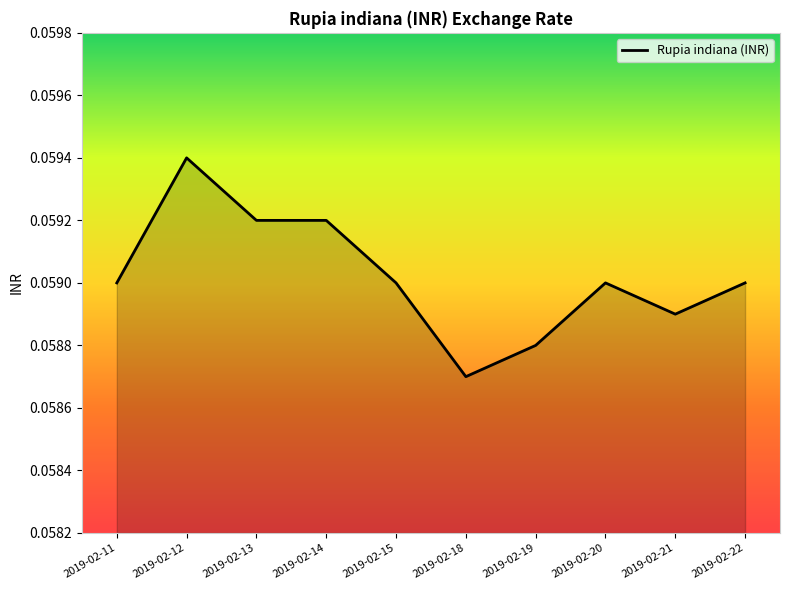

Which category has the highest value across all series?

2019-02-12